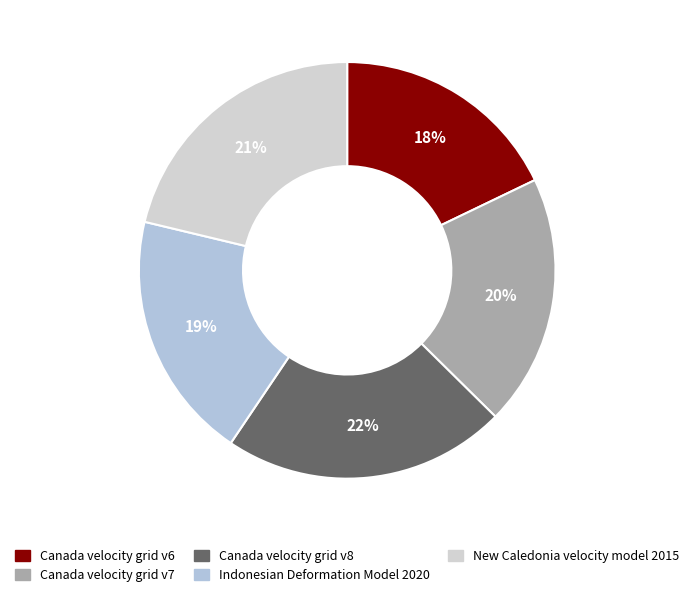

Count the number of slices in the pie.

5